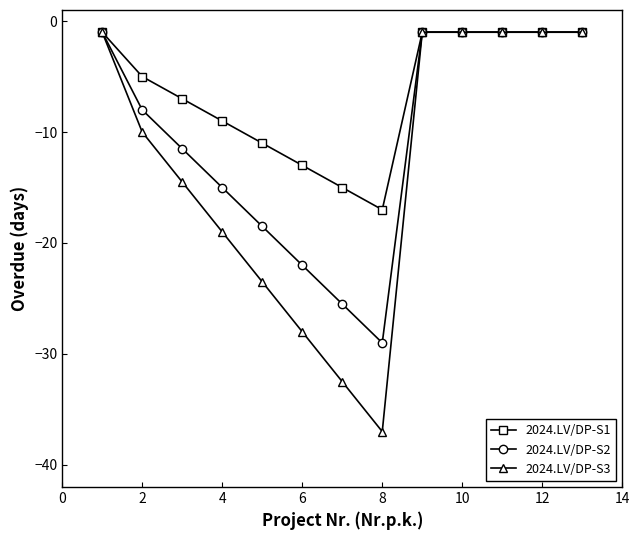

List the series in order of their overall mean, lowest first.

2024.LV/DP-S3, 2024.LV/DP-S2, 2024.LV/DP-S1